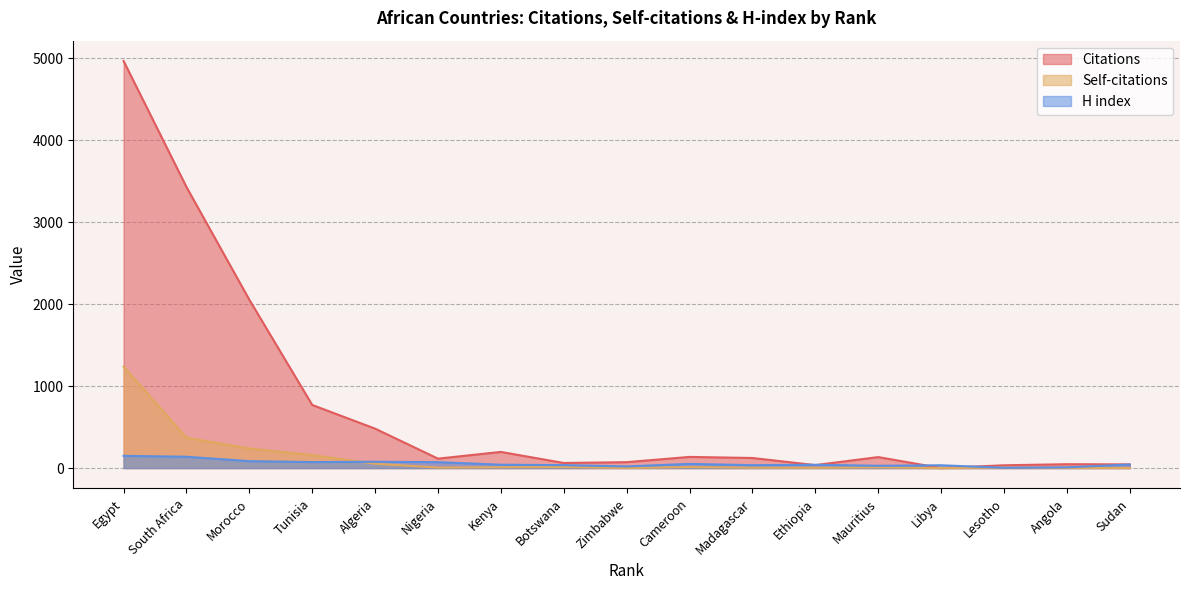

True or false: Citations and Self-citations intersect in this chart.

False